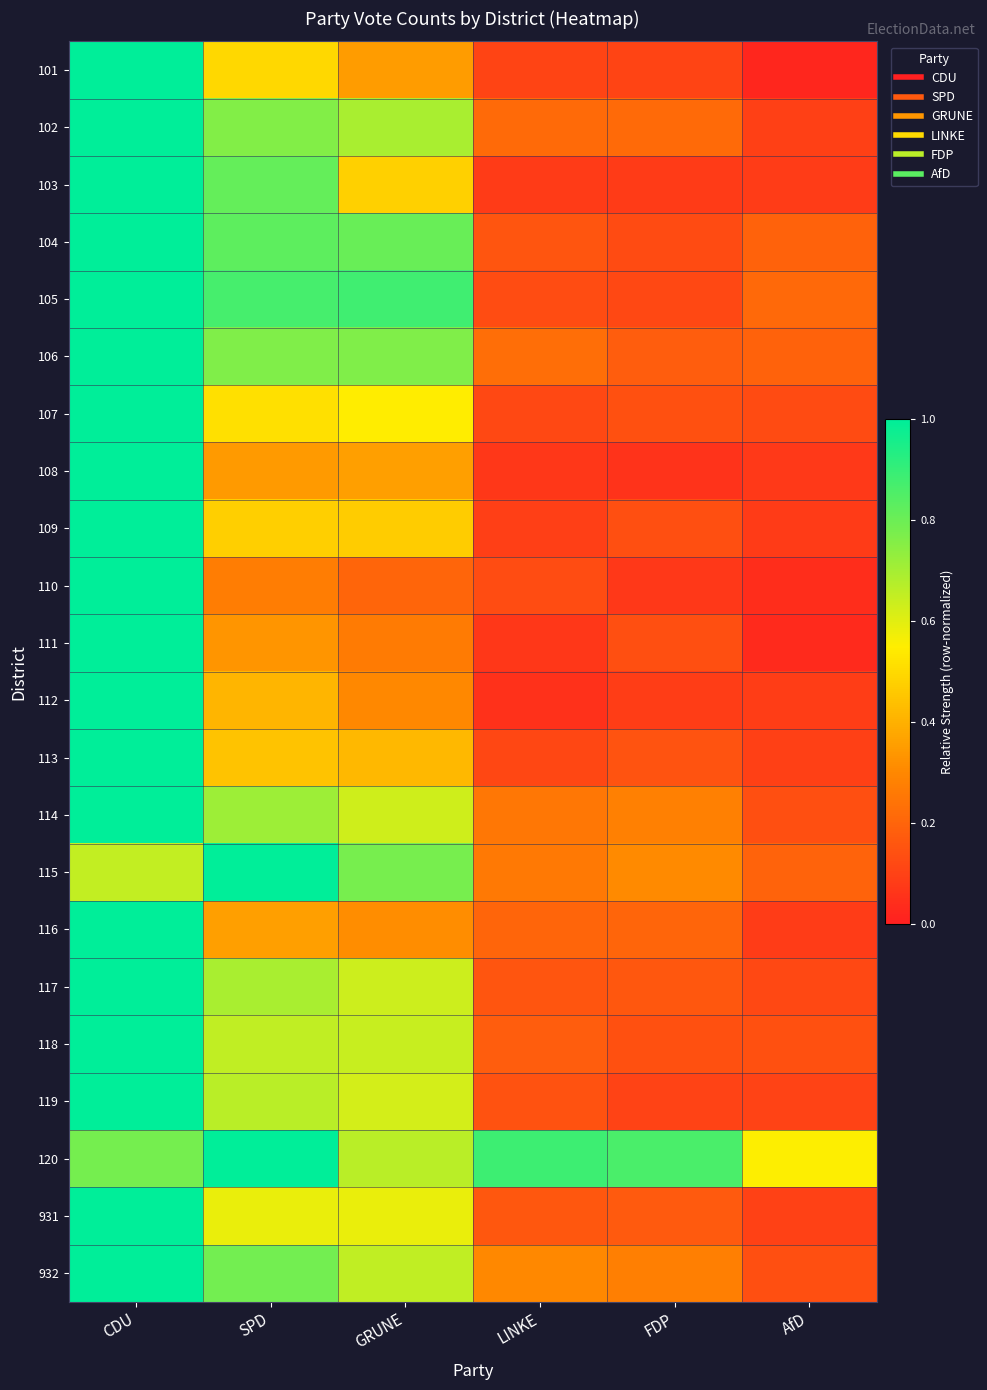

Which series has the largest total across all categories?

120